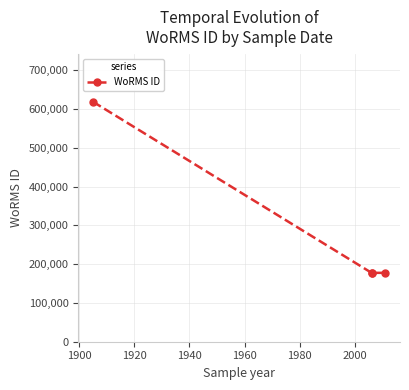

Does the chart display data point markers on the line(s)?

Yes